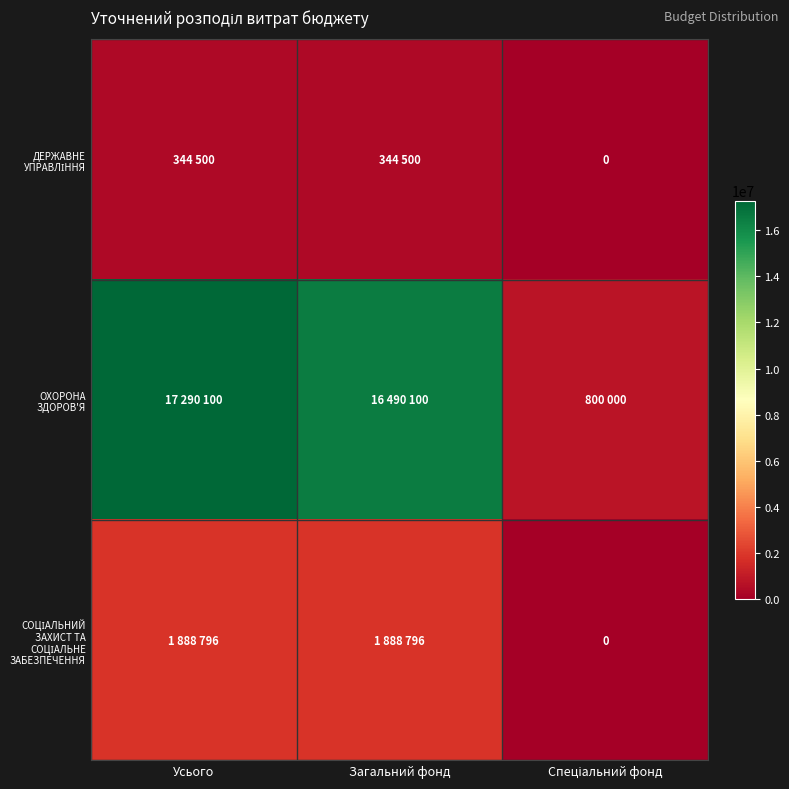

At how many categories does at least one series exceed 2955183?

2